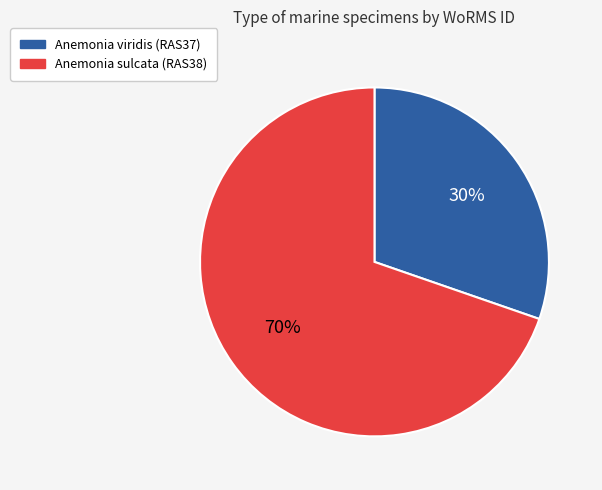

To the nearest percent, what portion does Anemonia sulcata (RAS38) represent?

70%